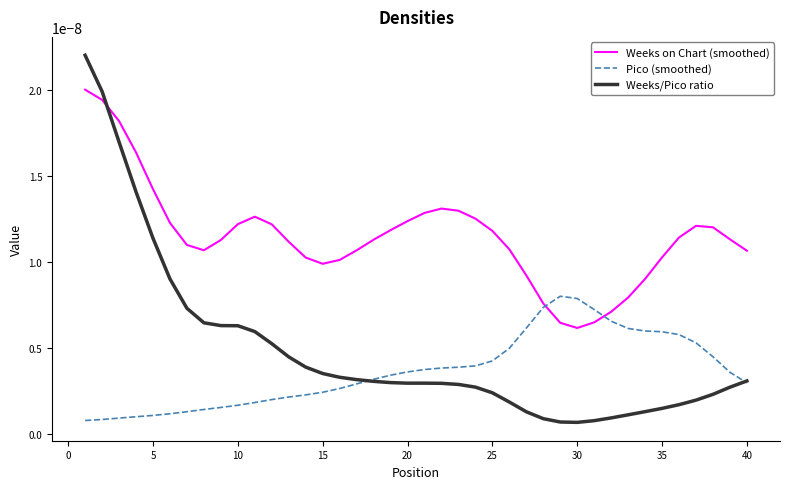

Which series has the largest total across all categories?

Weeks on Chart (smoothed)